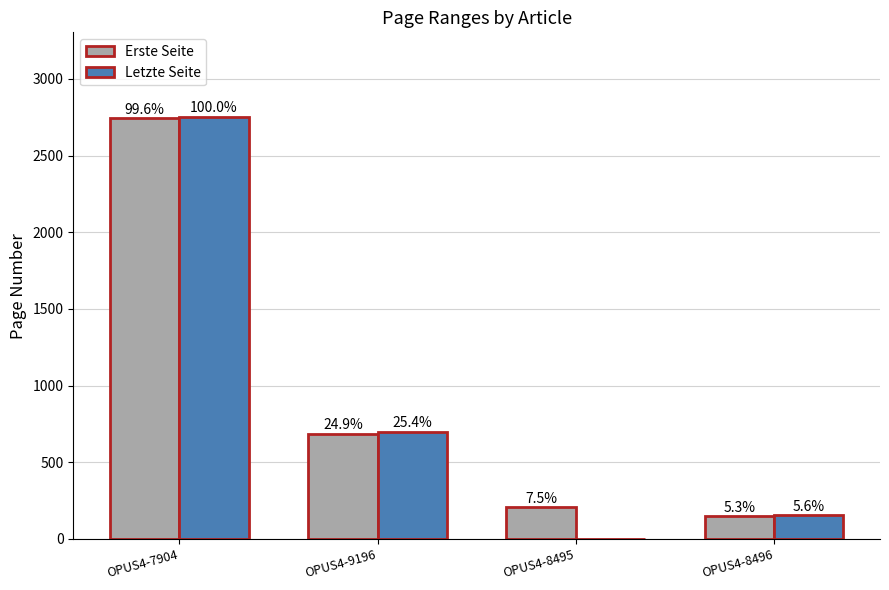

Are the bars horizontal?

No